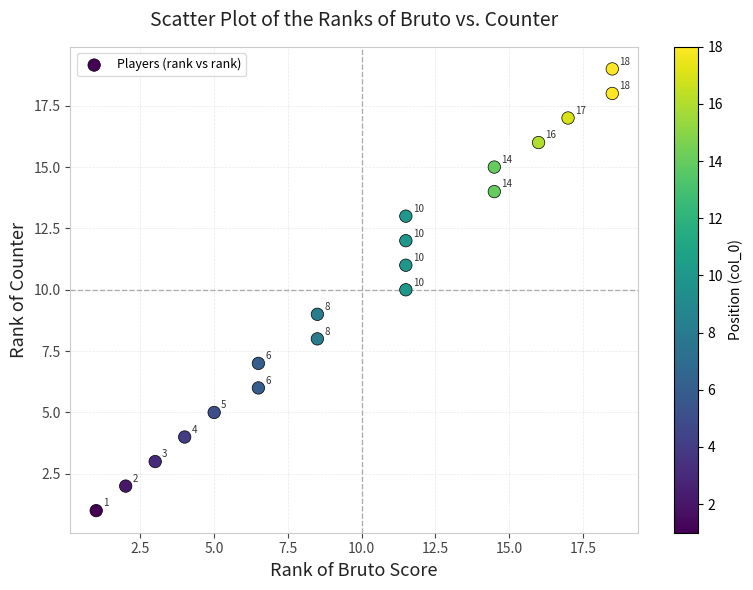

What Y value in the scatter plot is closest to 10?

10